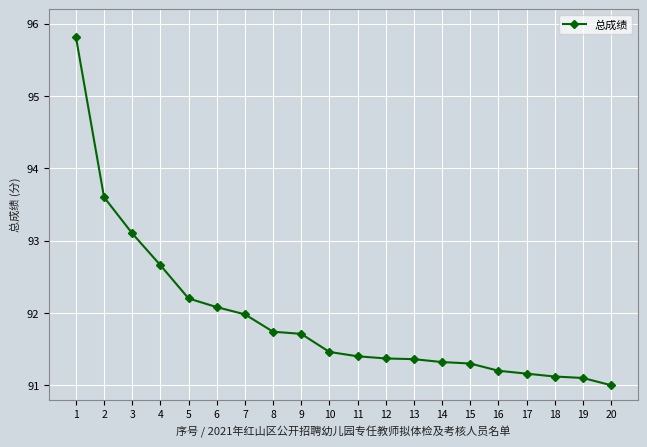

What is the value of the 14th point from the left?

91.3